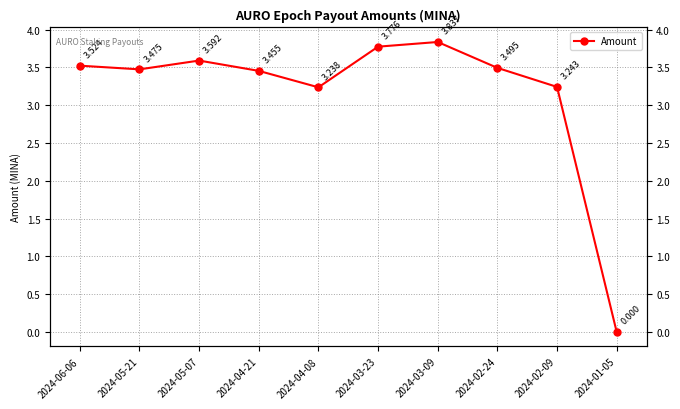

Reading right to left, extract all data points from this chart.

2024-01-05=0.0	2024-02-09=3.2	2024-02-24=3.5	2024-03-09=3.8	2024-03-23=3.8	2024-04-08=3.2	2024-04-21=3.5	2024-05-07=3.6	2024-05-21=3.5	2024-06-06=3.5